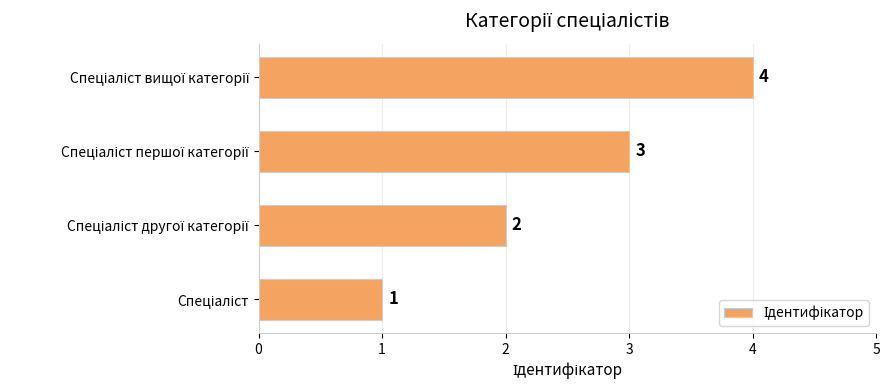

What is the greatest value displayed?

4